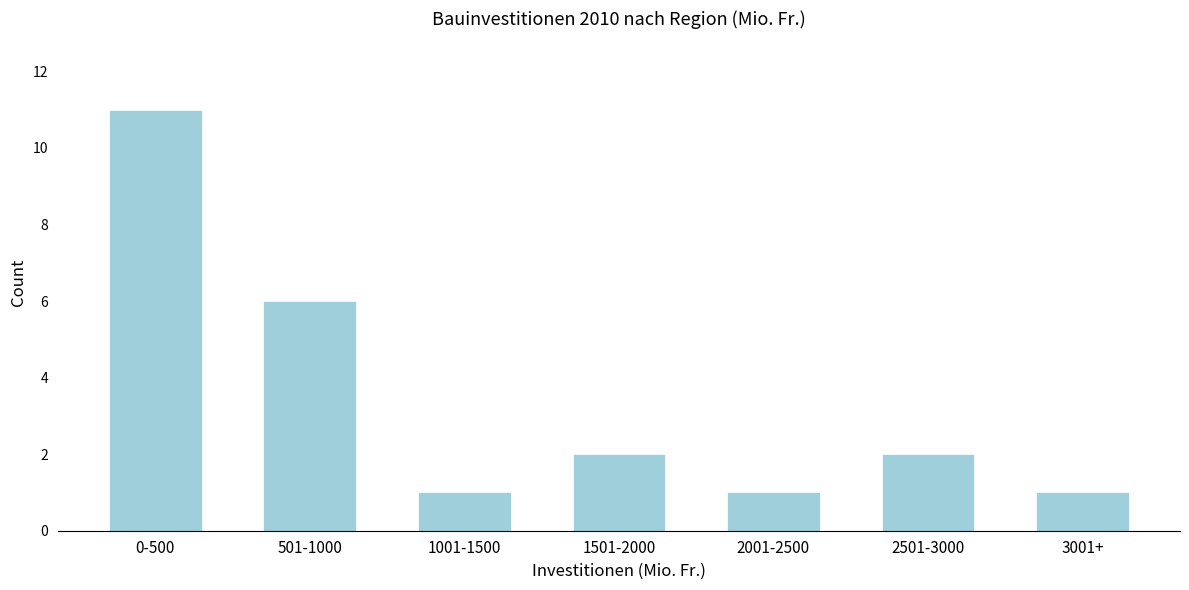

Reading left to right, list all the values displayed in this chart.

0-500=11	501-1000=6	1001-1500=1	1501-2000=2	2001-2500=1	2501-3000=2	3001+=1